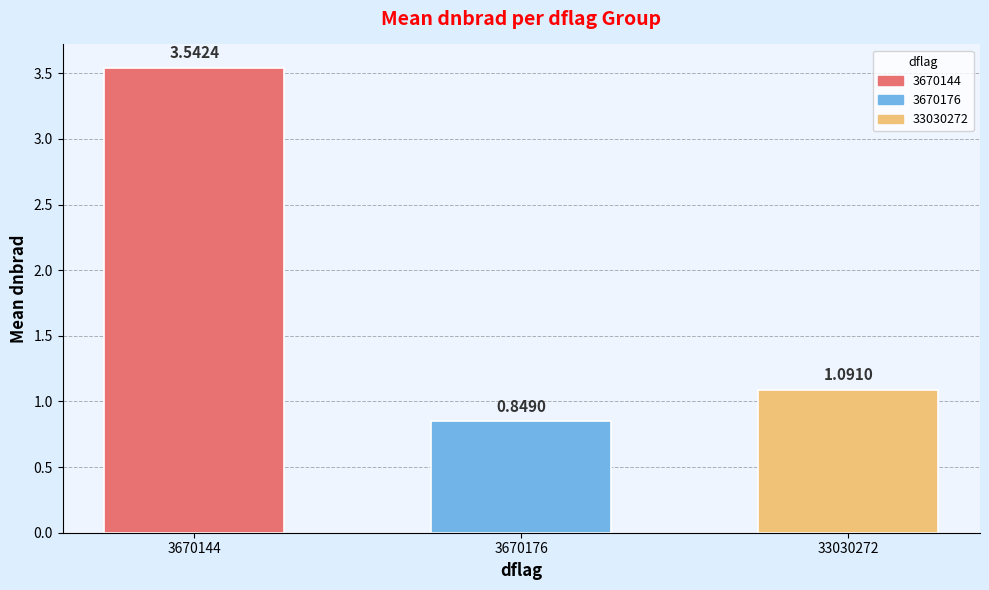

List the labels in order of value, smallest first.

3670176, 33030272, 3670144